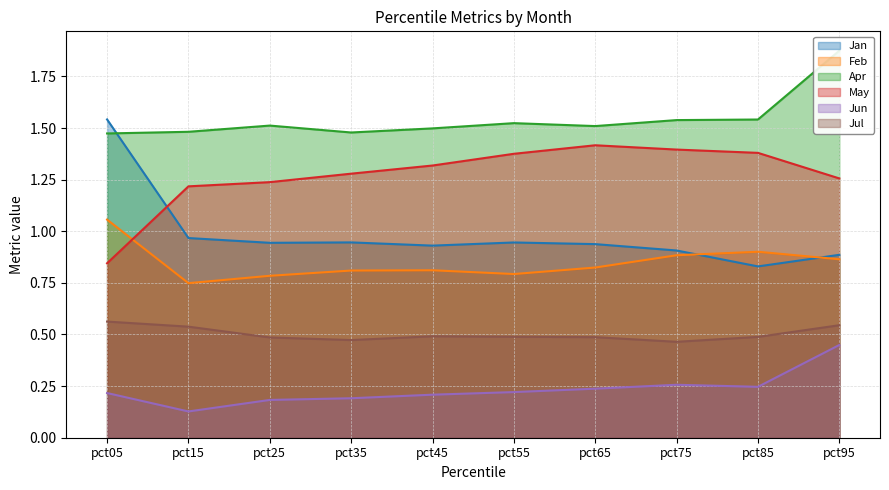

What is the value of the Jul point at the 9th from the left?

0.5